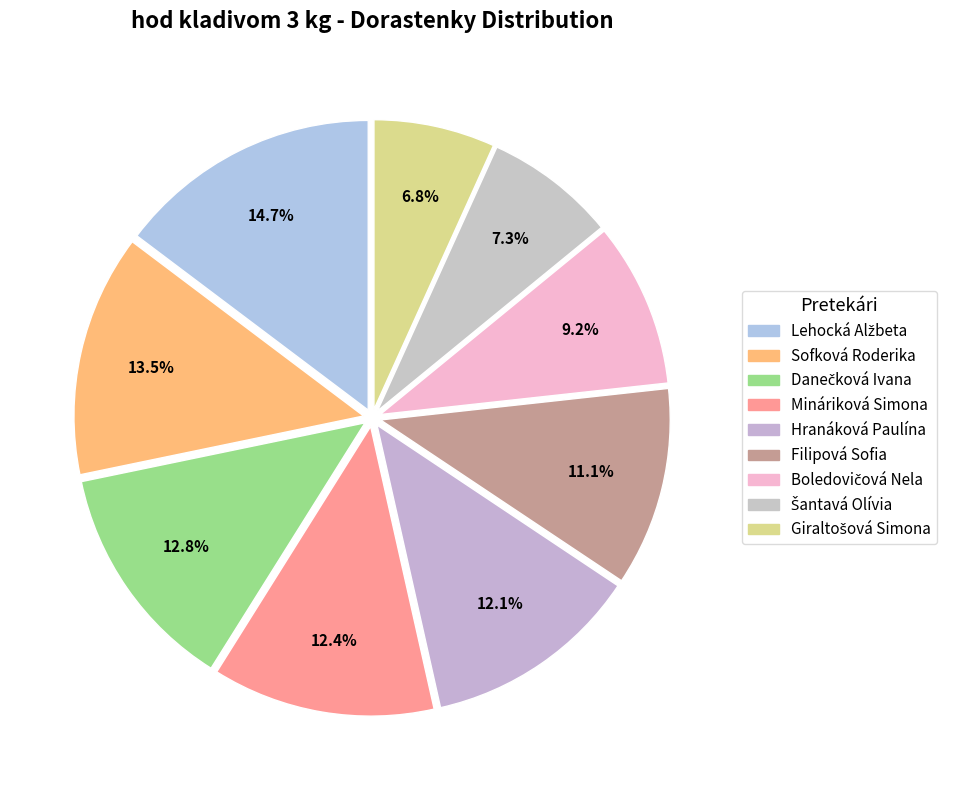

What is the largest slice in the pie chart?

Lehocká Alžbeta